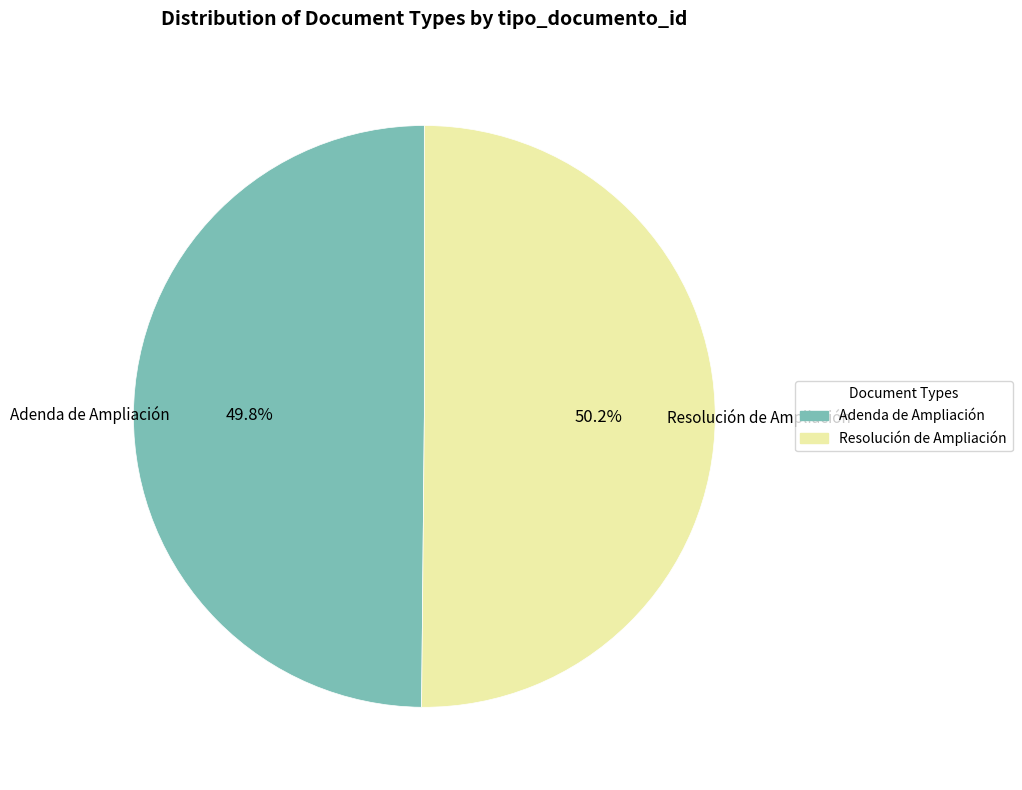

Approximately how many times larger is the value at Resolución de Ampliación compared to Adenda de Ampliación?

1.0